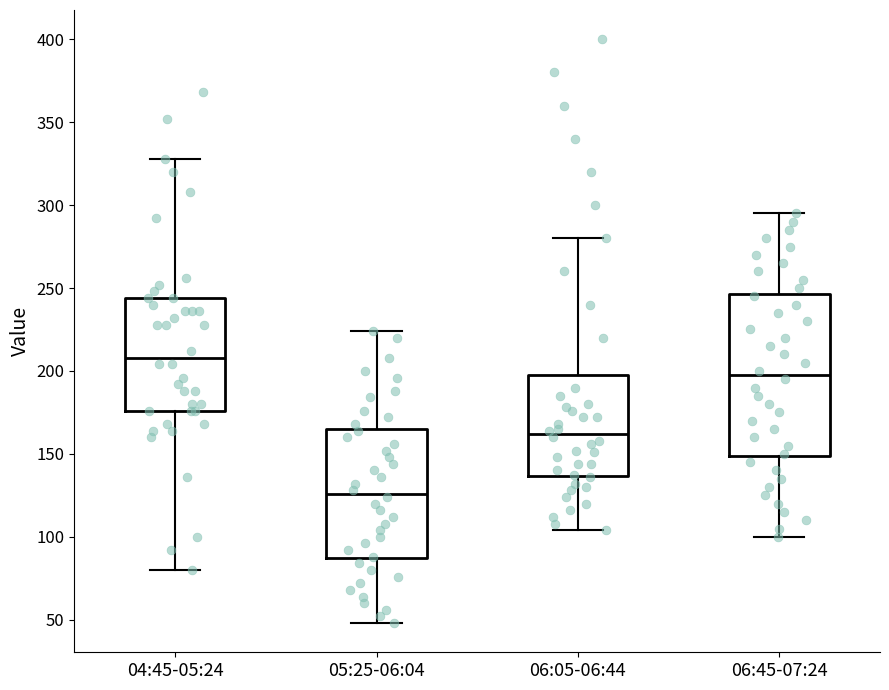

Reading left to right, transcribe this box plot: for each box, give where its median line is, the range the box spans, and where its two whiskers end, as read against the y-axis. The values are not printed on the chart, so give them approximately, as read against the axis.

04:45-05:24: median 210, box 175 to 245, whiskers 80 to 330
05:25-06:04: median 125, box 85 to 165, whiskers 50 to 225
06:05-06:44: median 160, box 135 to 200, whiskers 105 to 280
06:45-07:24: median 200, box 150 to 245, whiskers 100 to 295